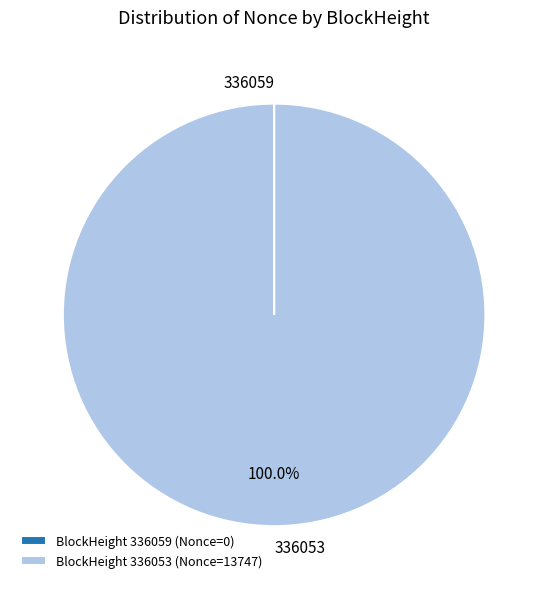

Is 336053 the majority of the pie?

Yes